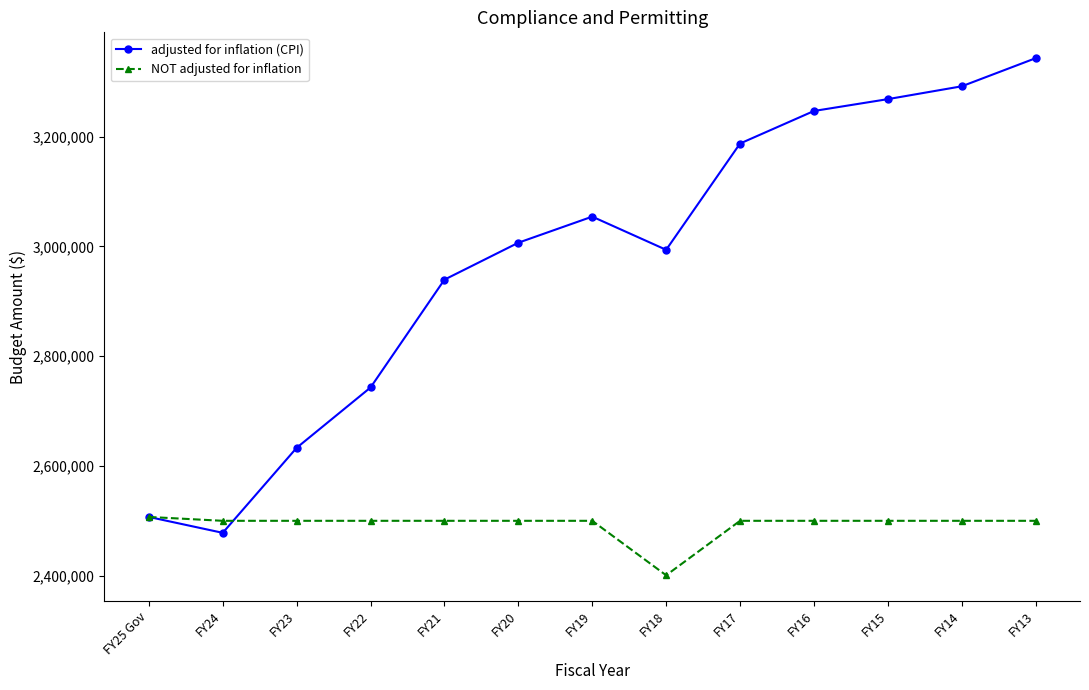

At FY13, list the series in order from largest to smallest.

adjusted for inflation (CPI), NOT adjusted for inflation